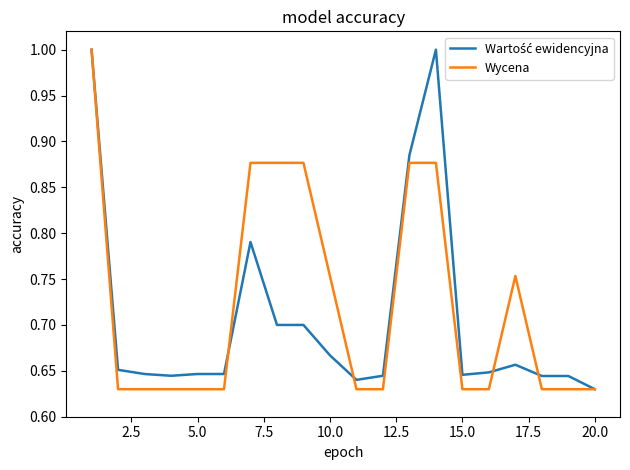

What is the highest value of the Wycena series?

1.0